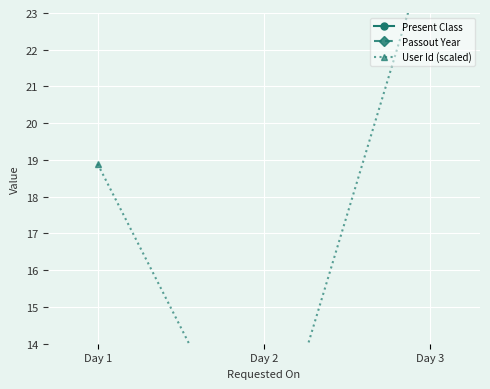

What is the value of the Present Class point at the 1st from the left?

12.0